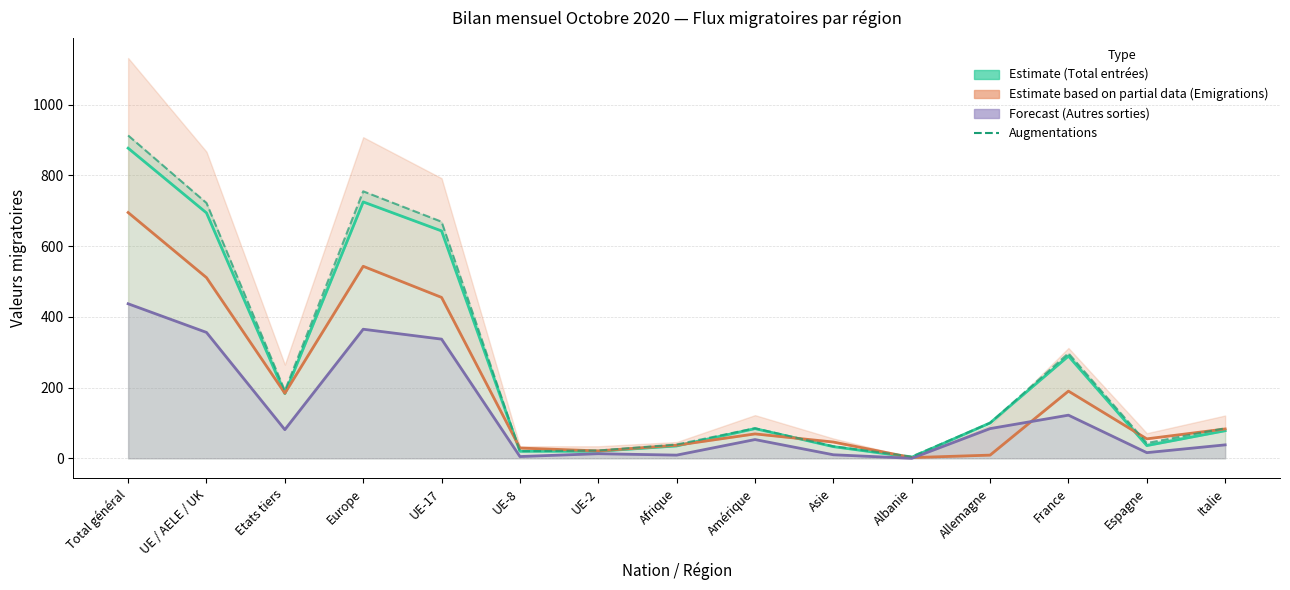

Where does the Emigrations effectives (Partial data) series first go above 69?

Total général